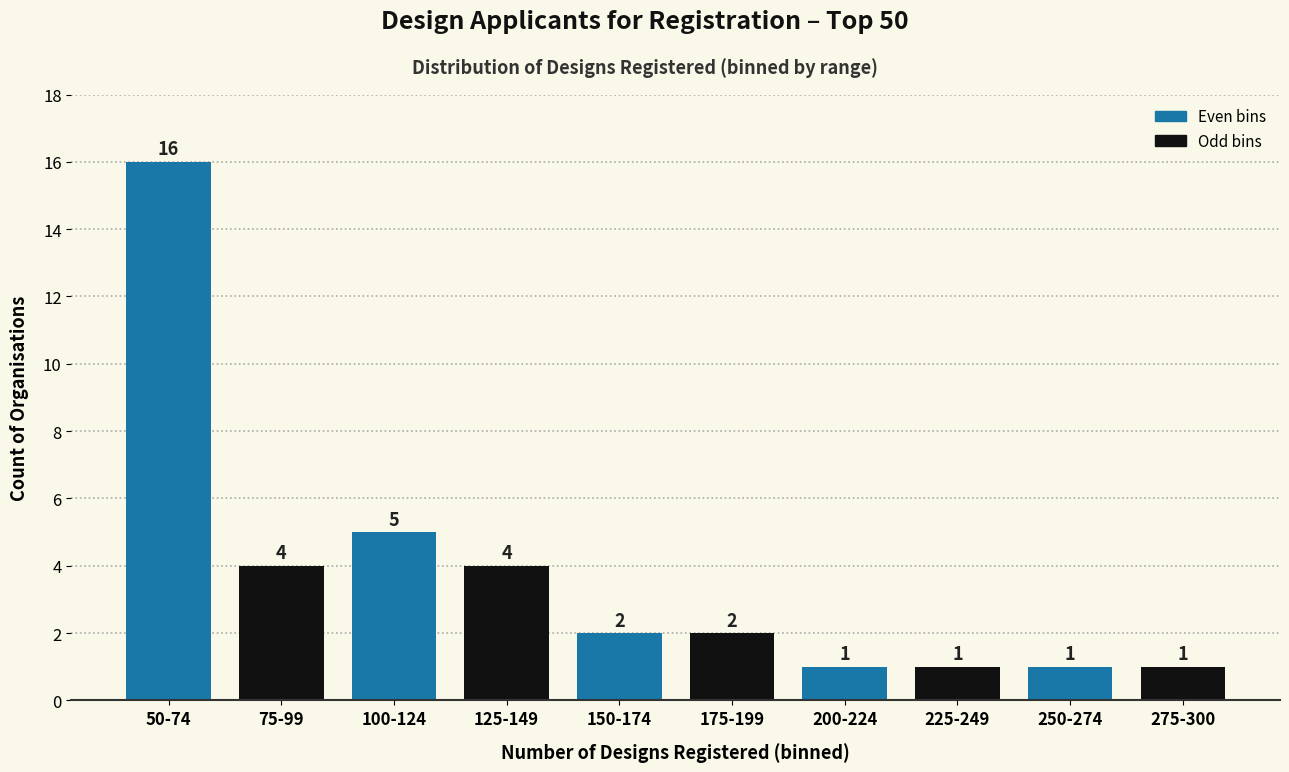

Reading left to right, transcribe all the data shown in this chart.

16	4	5	4	2	2	1	1	1	1